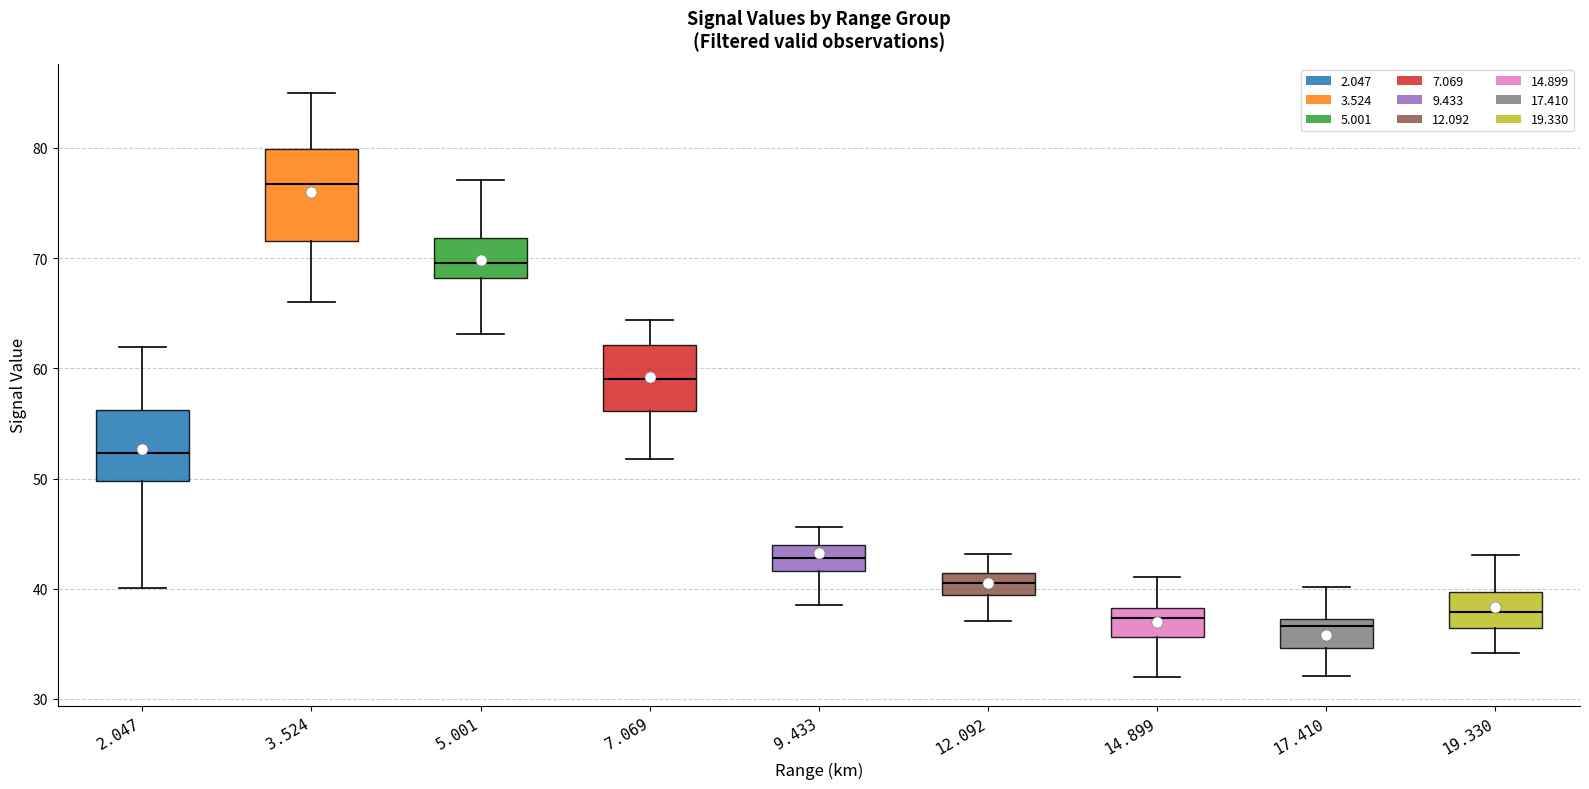

Which box is the tallest, from its lower edge to its upper edge?

3.524